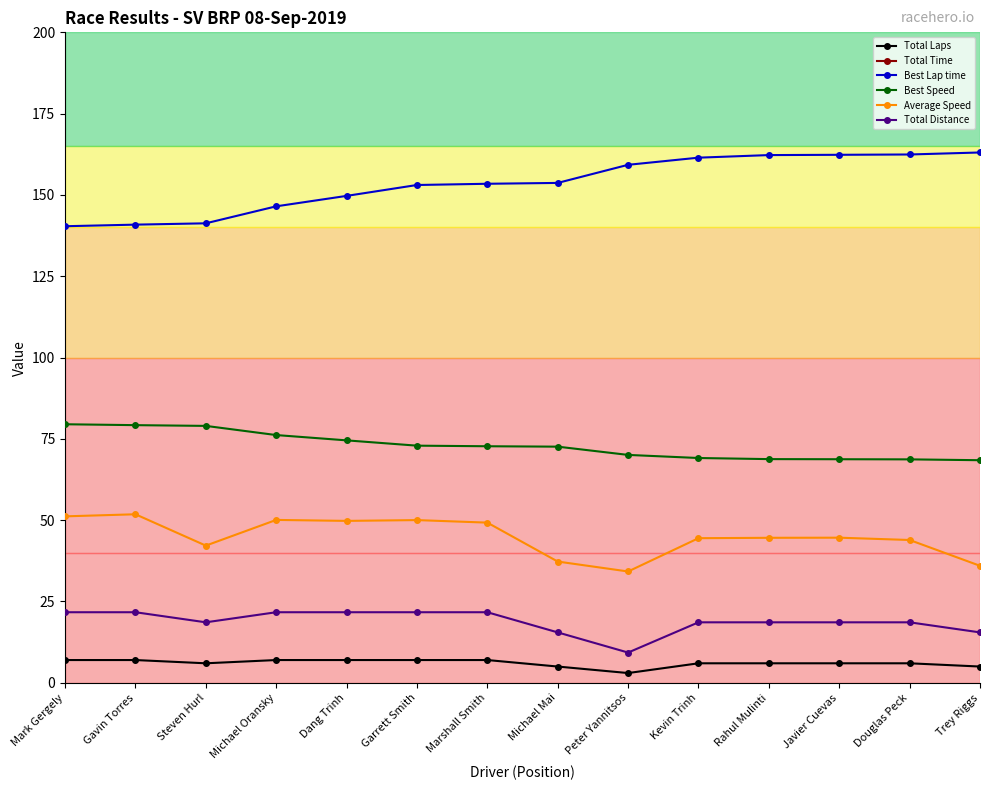

True or false: Total Laps has a value of 7.0 at Michael Oransky.

True